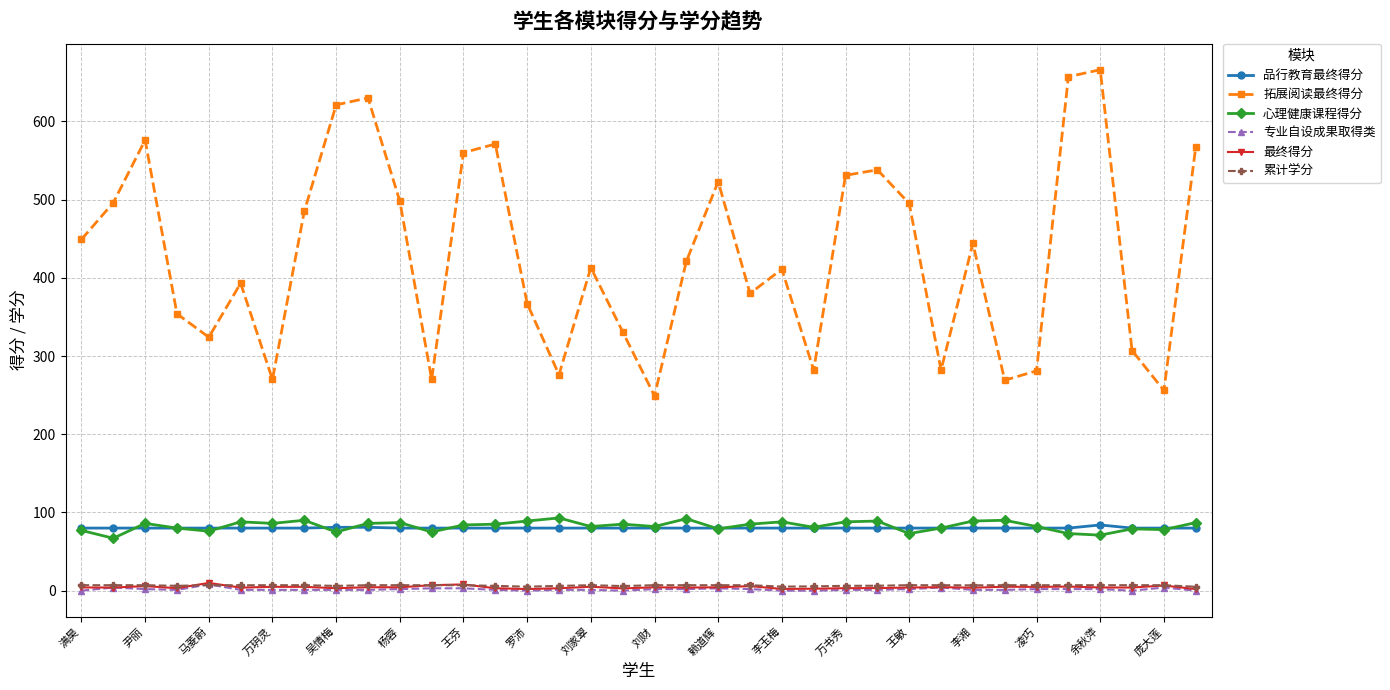

Which series has the widest spread of values?

拓展阅读最终得分